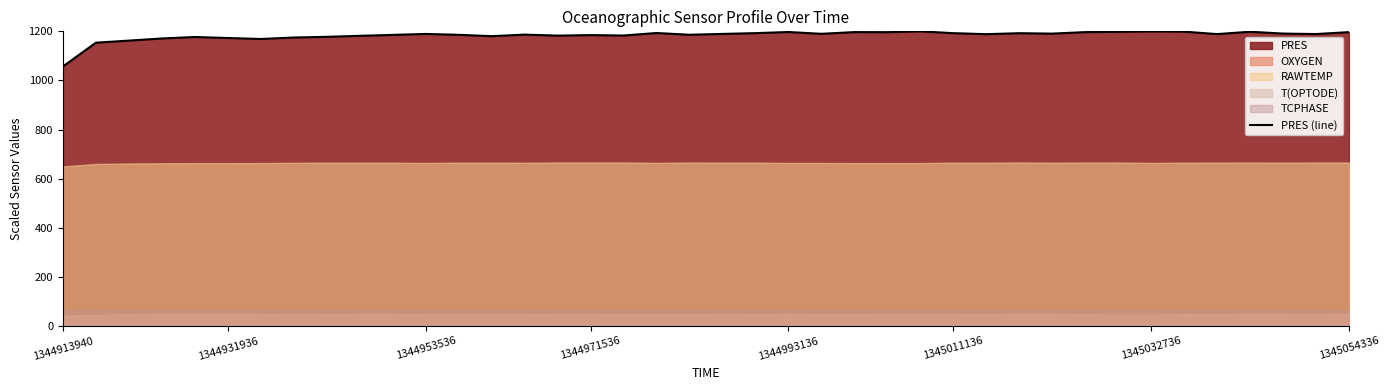

What is the maximum value for PRES (line)?

1200.0